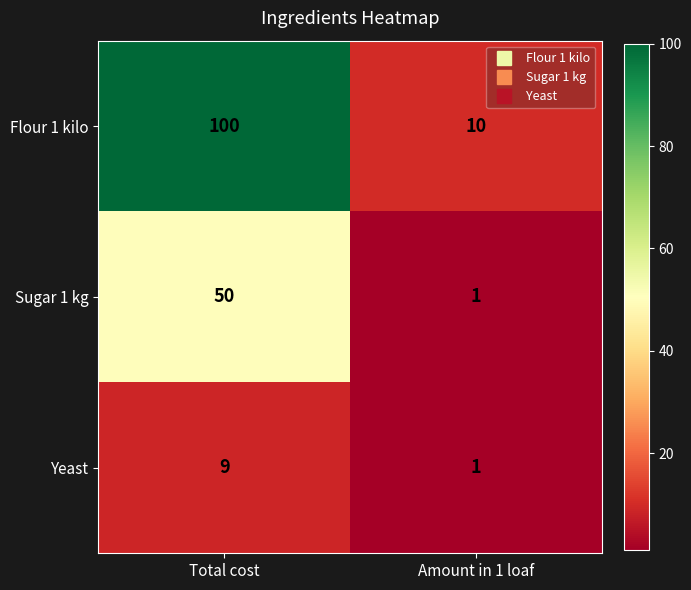

Which series has the widest spread of values?

Flour 1 kilo